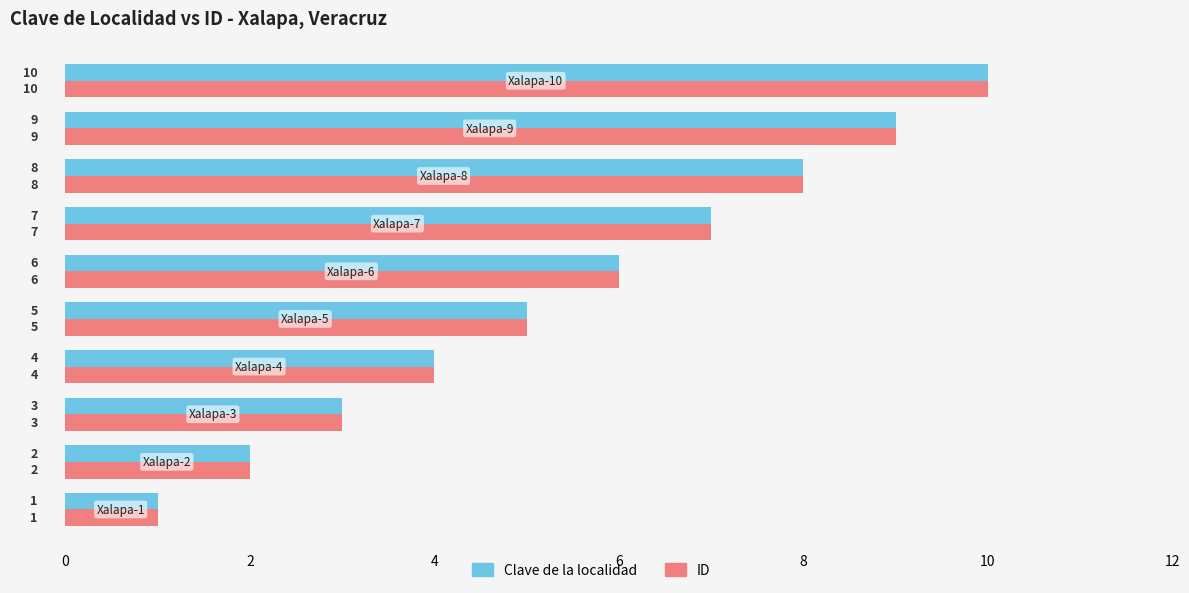

How many Clave de la localidad values are between 3 and 8?

6